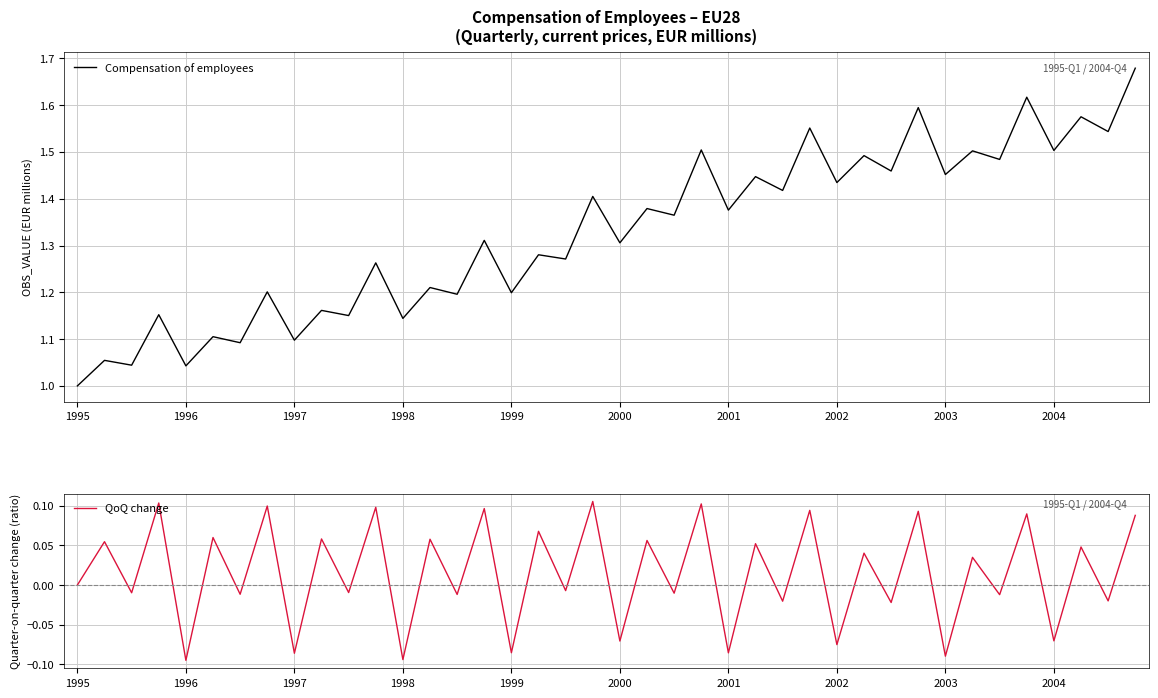

The value of Compensation of employees at 2003 is 0.7. True or false?

False